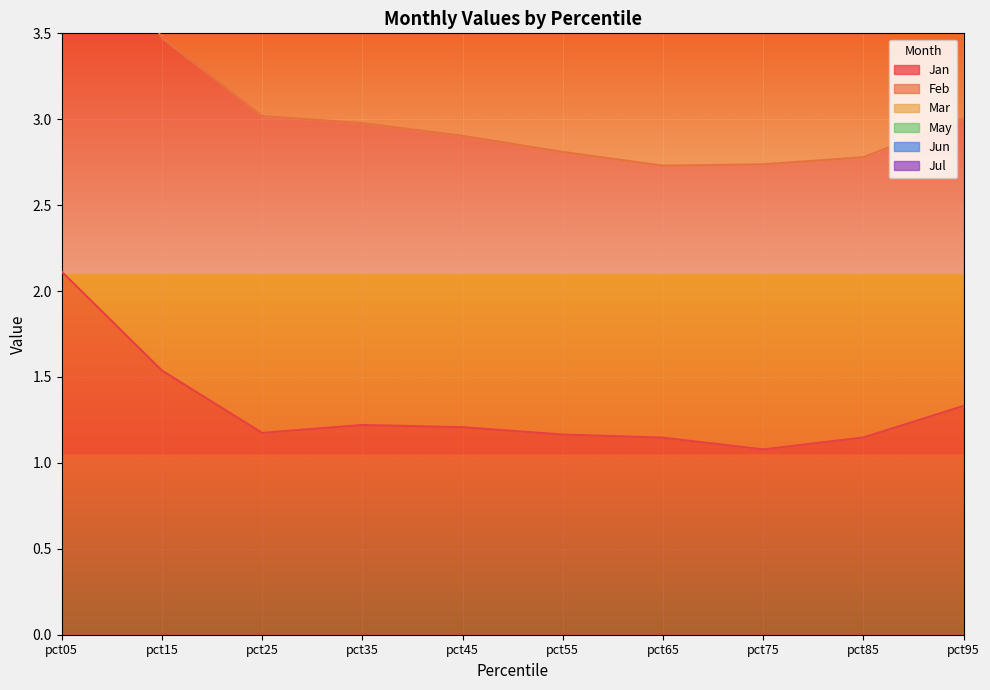

What is the sum of the Feb values at pct85 and pct25?

5.8